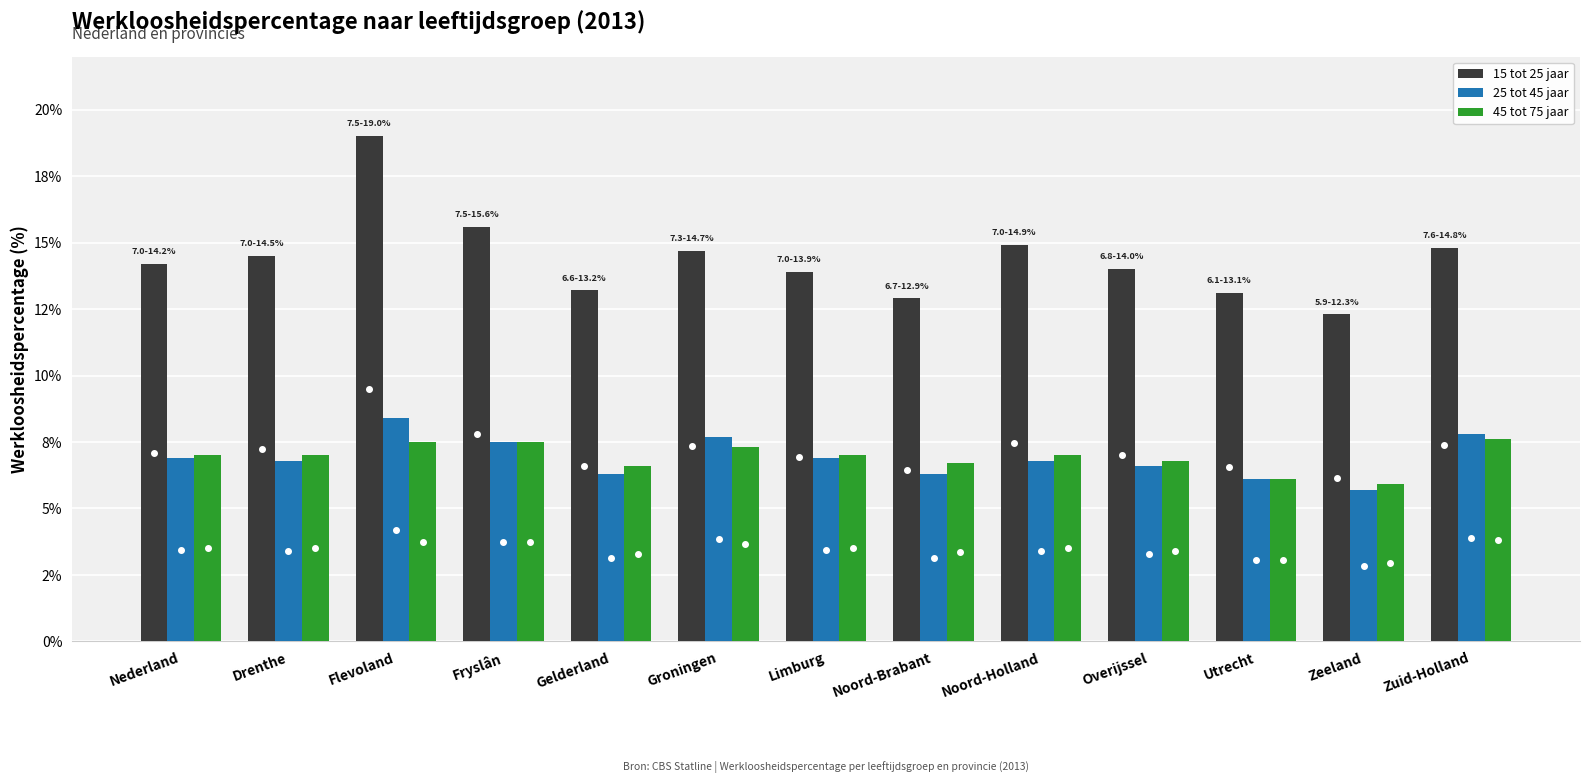

Between Zuid-Holland and Noord-Holland, which is larger?

Noord-Holland